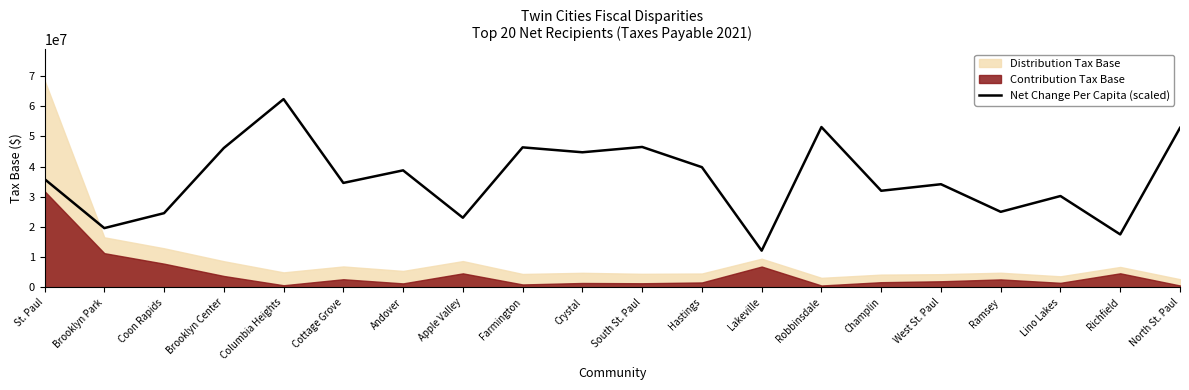

Where is the first local maximum?

Columbia Heights